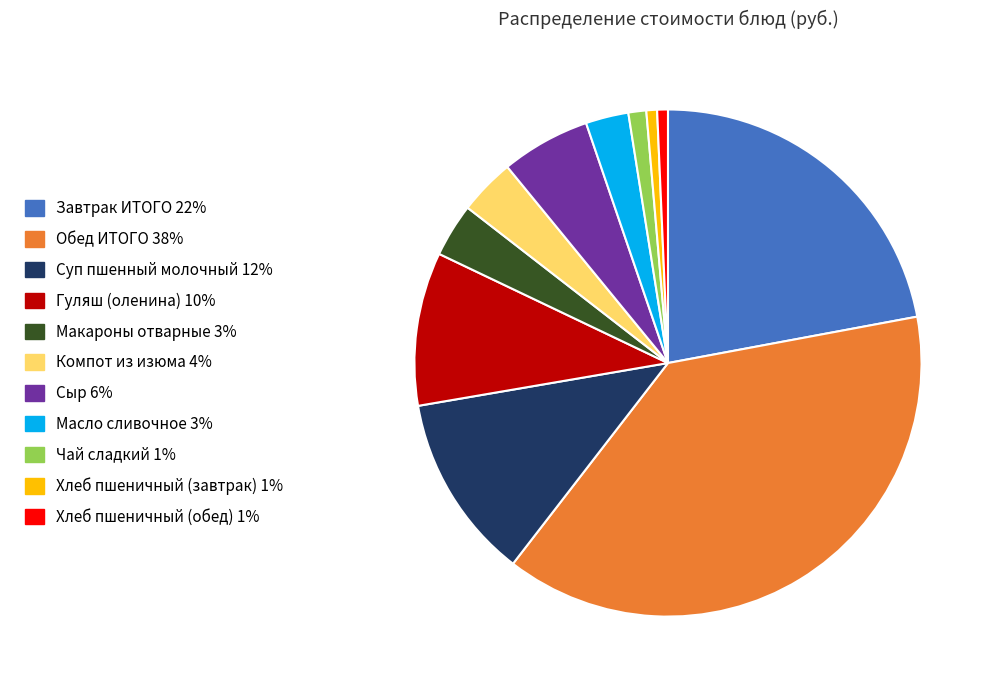

What is the ratio of the value at Завтрак ИТОГО to the value at Гуляш (оленина)?

2.3